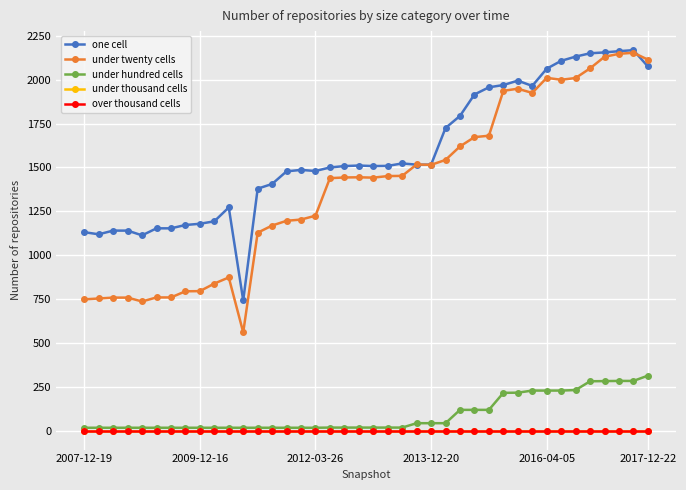

How many times do one cell and under twenty cells cross each other?

3